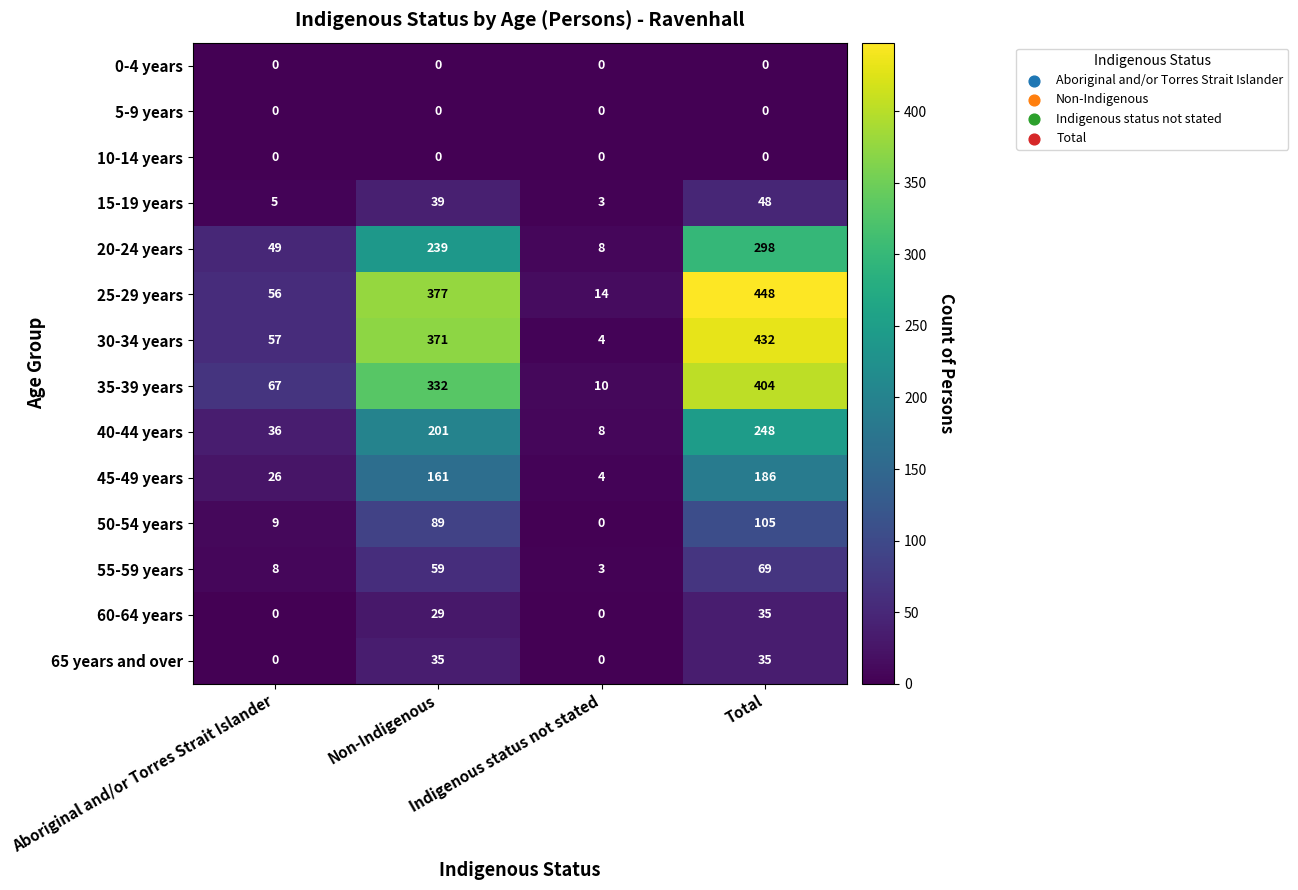

What is the difference between the maximum and minimum values in the 45-49 years series?

182